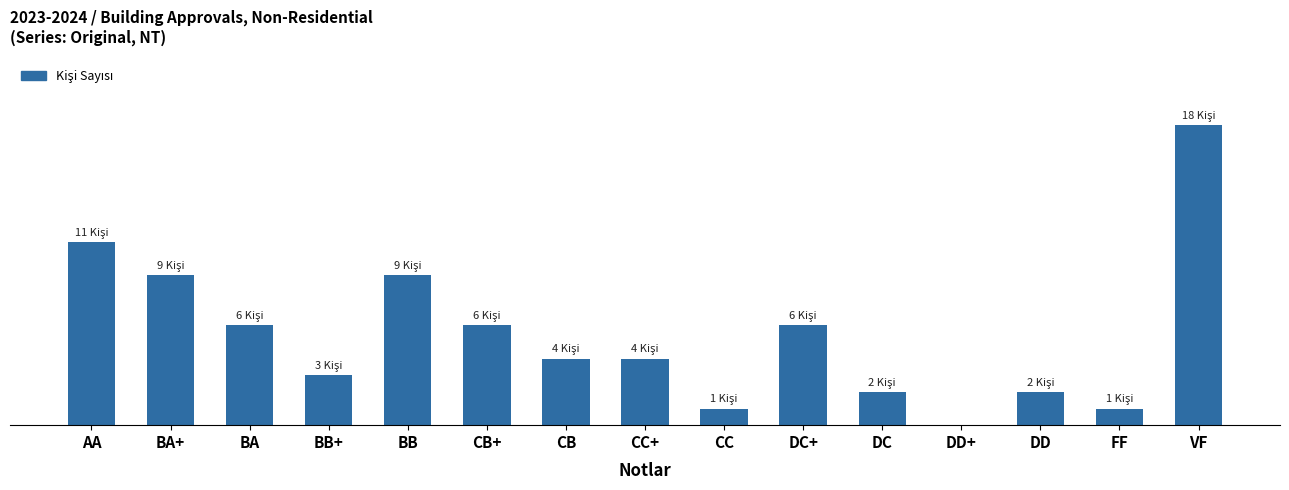

What is the greatest value displayed?

18